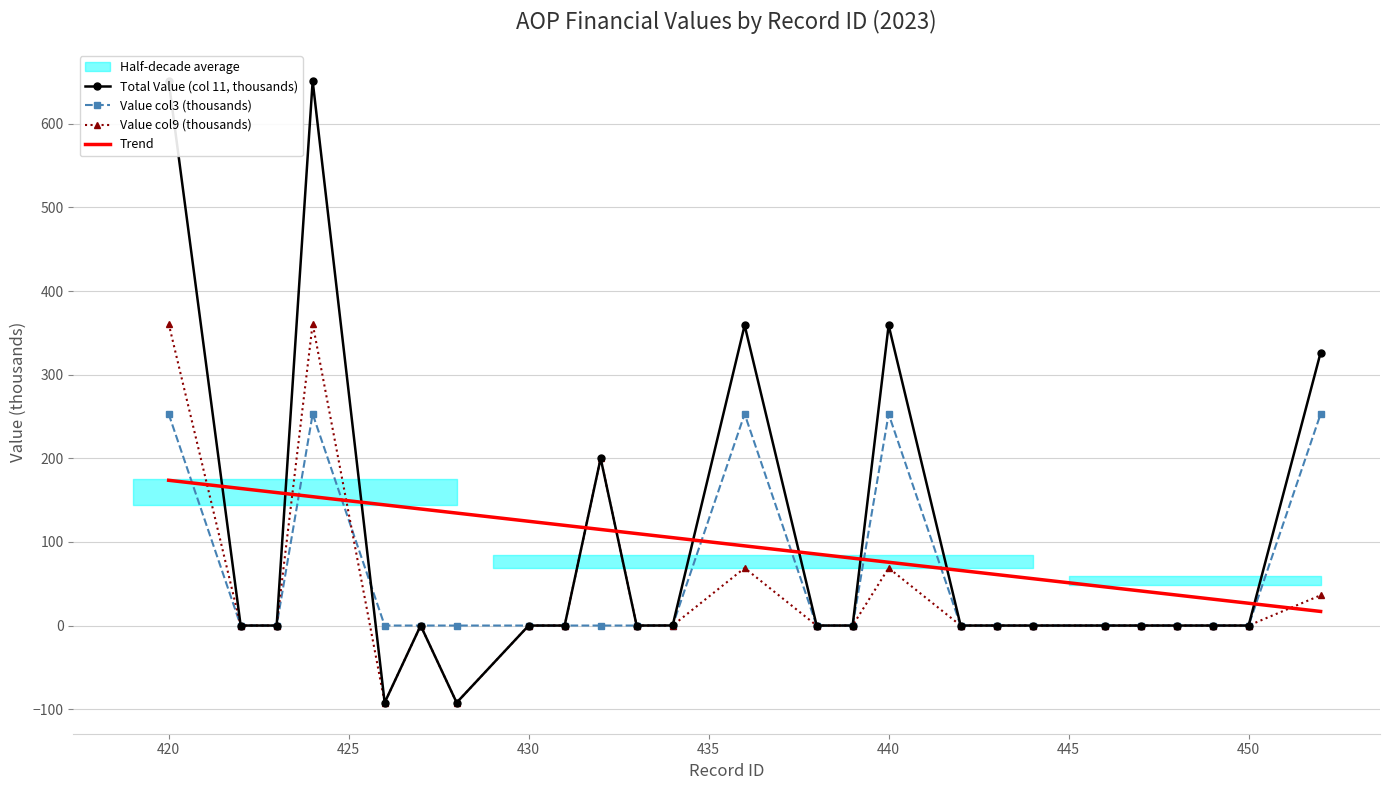

True or false: Value col3 (thousands) has more than 2 interior local peaks.

True